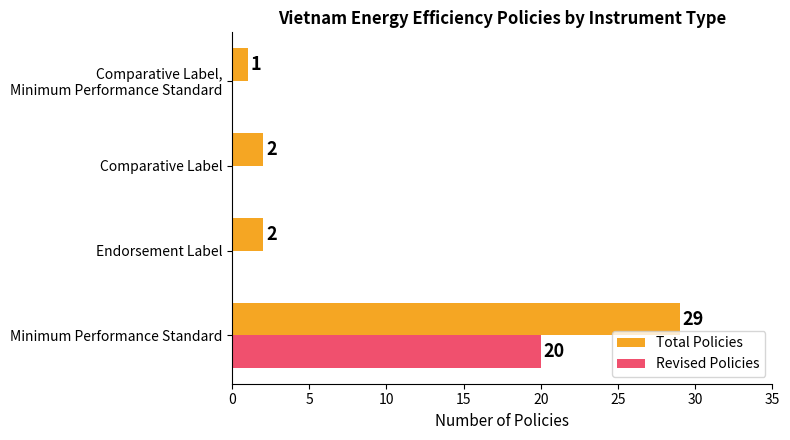

What is the sum of all Total Policies values?

34